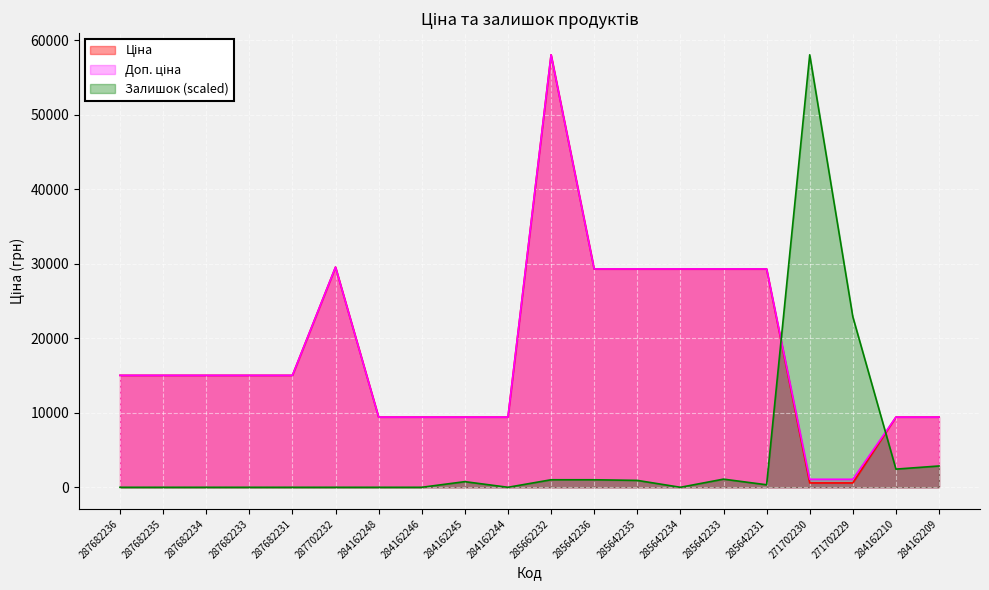

List the series in order of their peak value, lowest first.

Ціна, Доп. ціна, Залишок